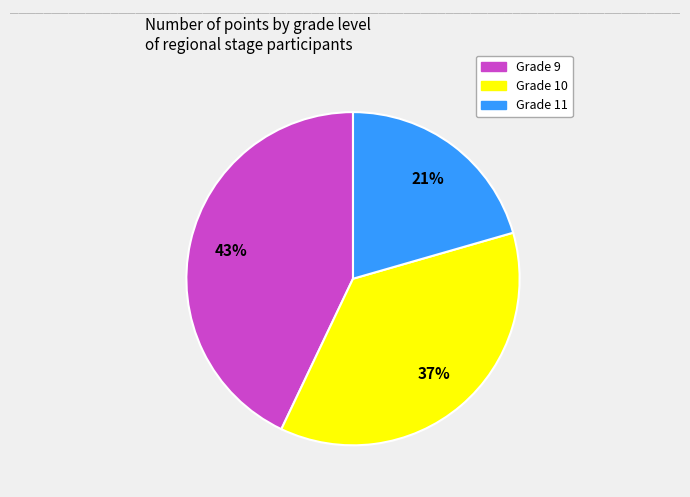

Does any single category account for the majority?

No